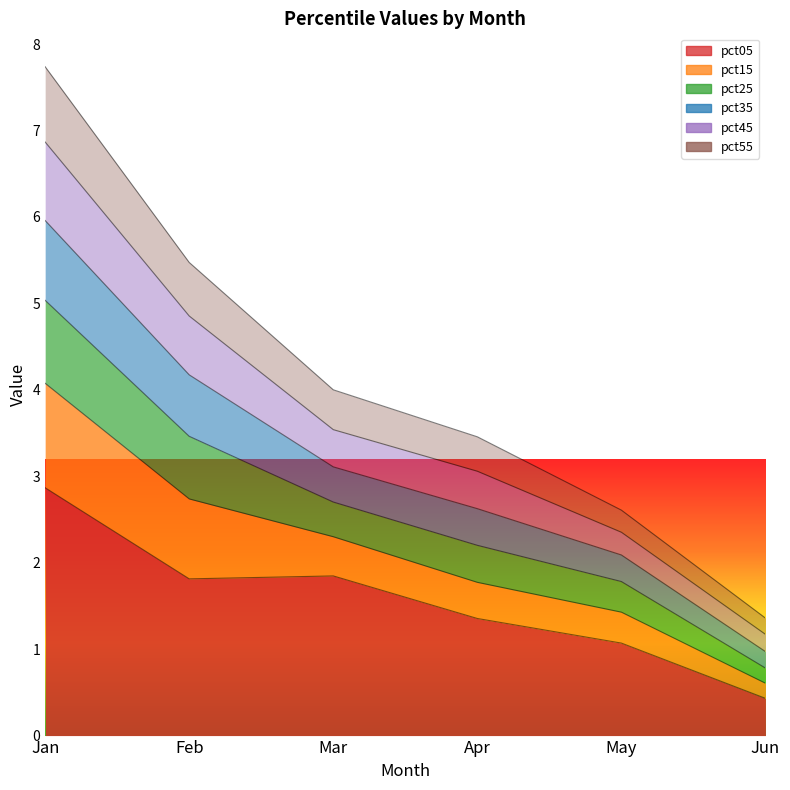

Where does the pct45 series first go above 3?

Jan